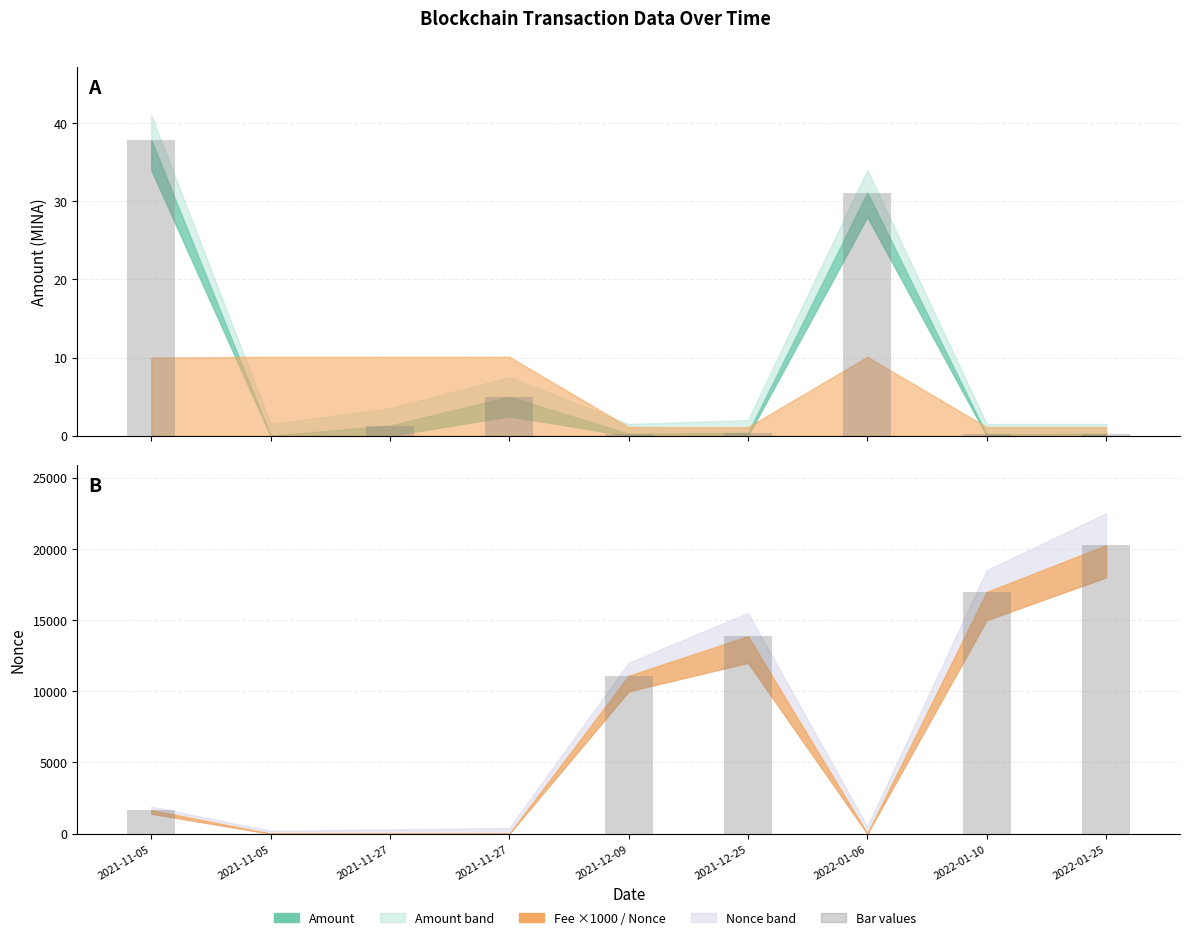

Reading left to right, what are all the values shown in this chart?

Amount (bar): 37.9	0.0	1.3	5.0	0.2	0.4	31.1	0.2	0.2
Nonce (bar): 1662.0	0.0	1.0	2.0	11090.0	13868.0	3.0	16975.0	20250.0